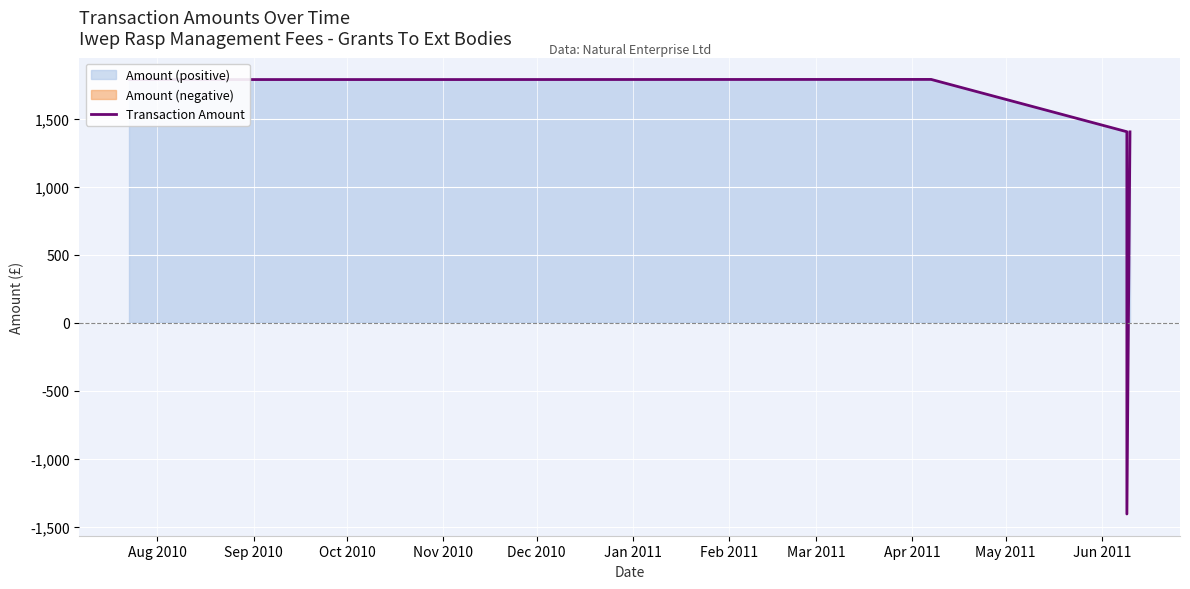

The value at Feb 2011 is 768. True or false?

False